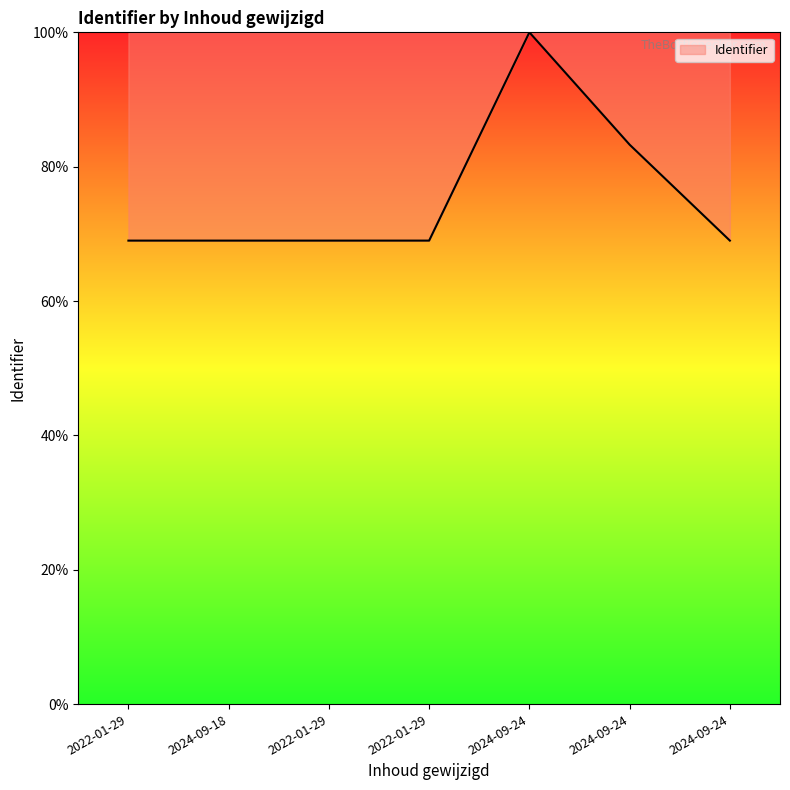

Approximately how many times larger is the value at 2022-01-29 compared to 2024-09-24?

0.8